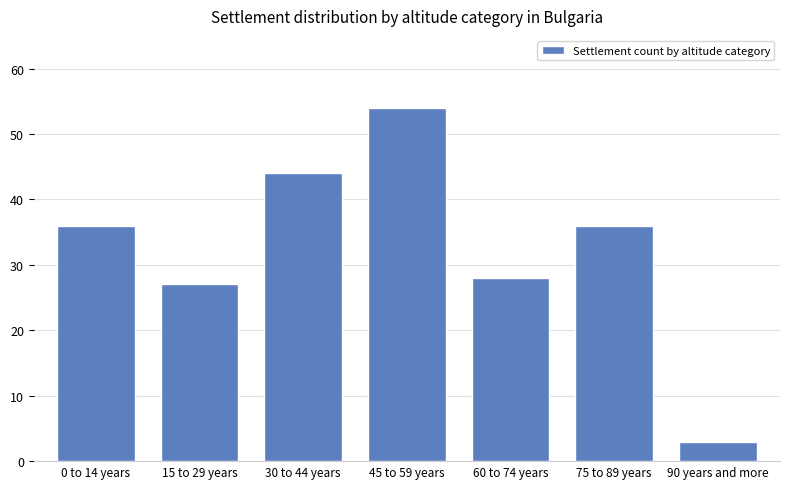

Read the value at 75 to 89 years.

36